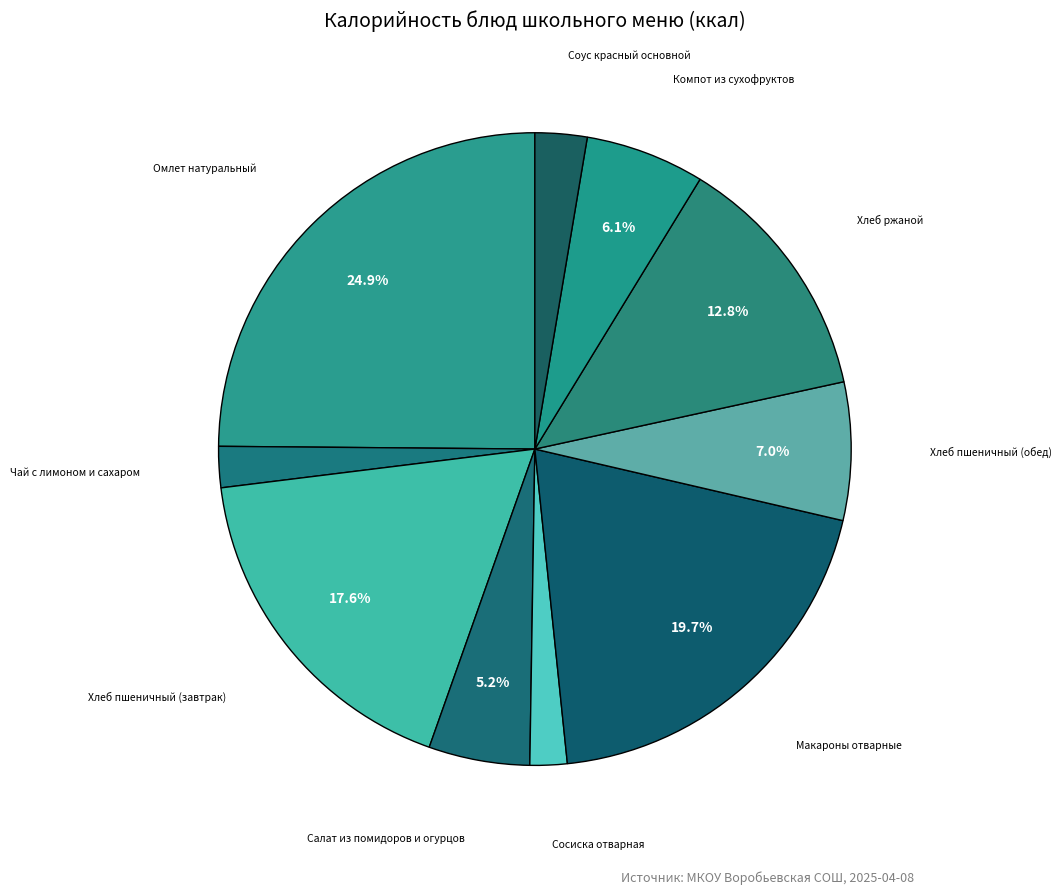

Count the number of slices in the pie.

10